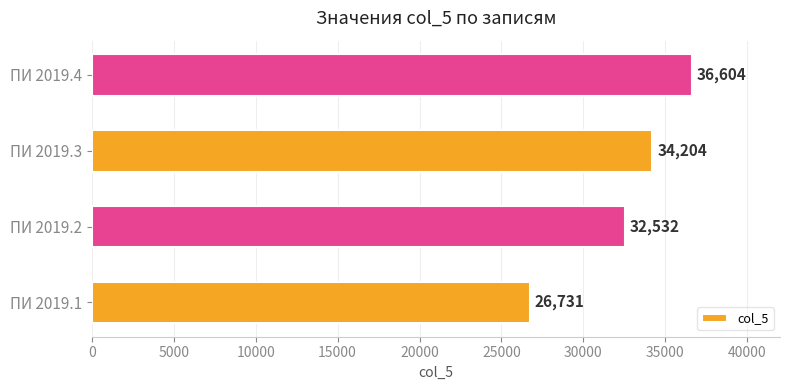

The value at ПИ 2019.3 is 34204. True or false?

True